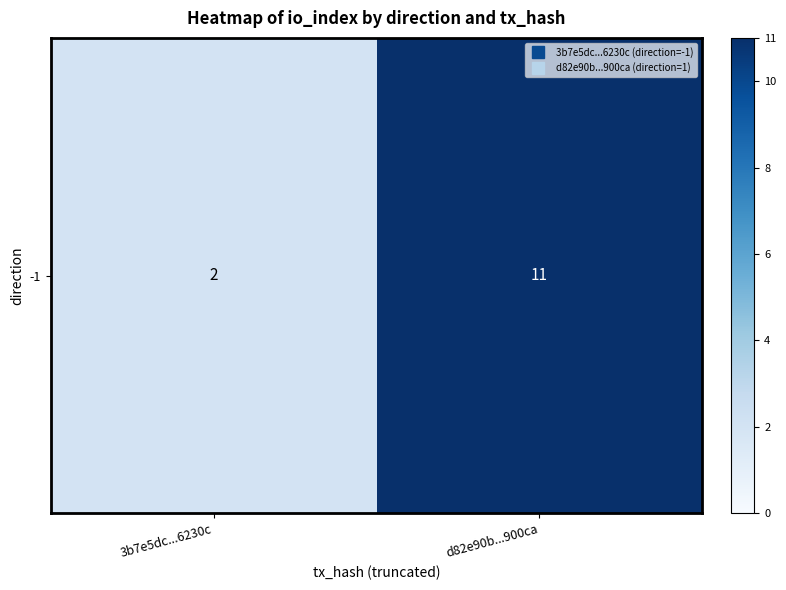

At which label is the value closest to 6?

3b7e5dc...6230c